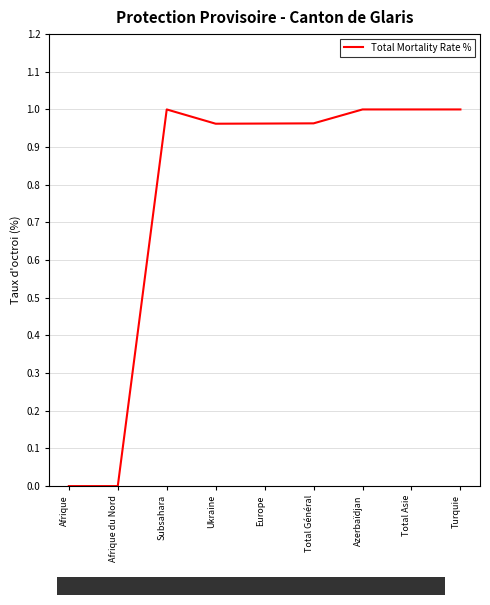

What position from the right is Afrique?

9